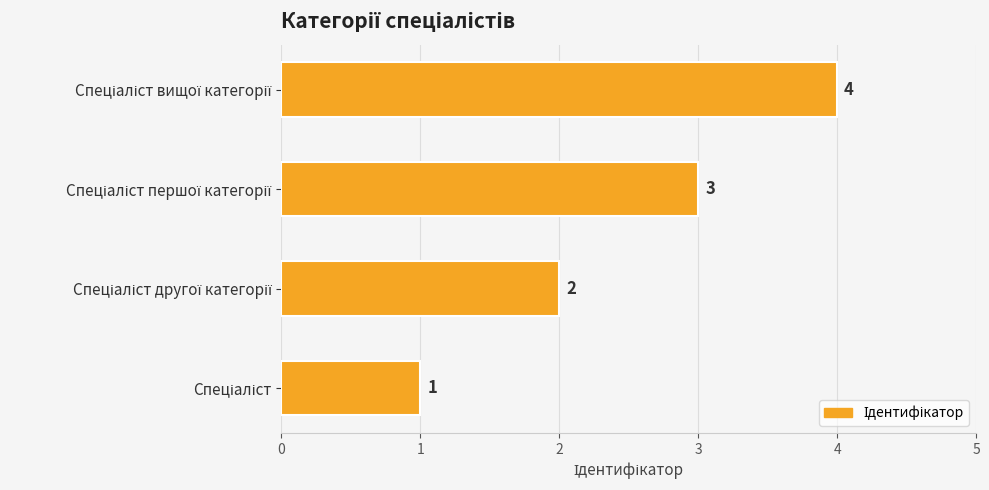

Count the values in the range 2 to 4.

3